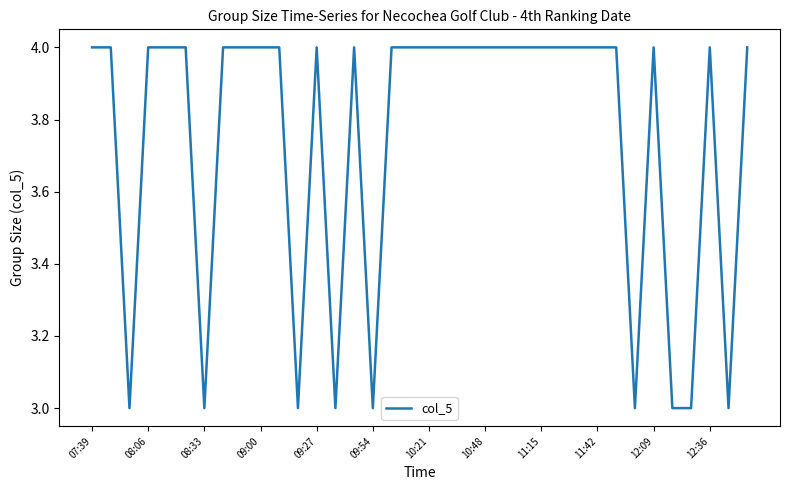

What is the smallest value displayed?

3